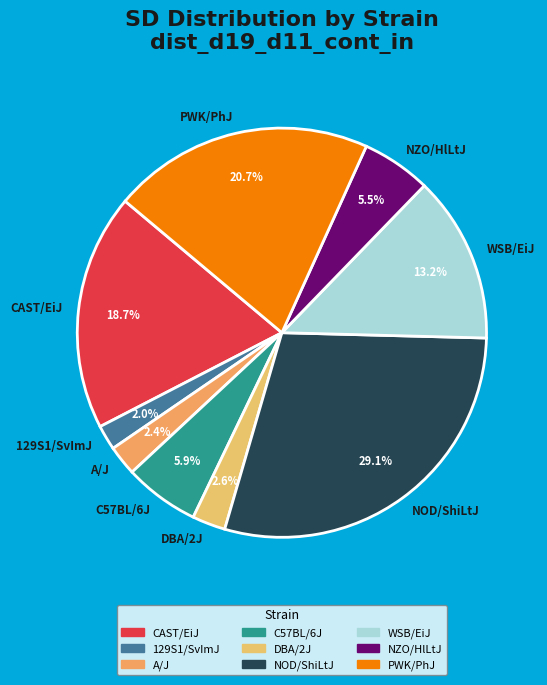

Which category has the biggest portion of the pie?

NOD/ShiLtJ